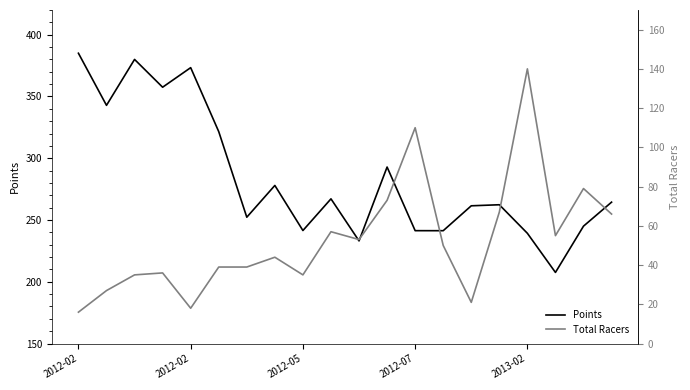

Which label corresponds to the smallest value in the chart?

2012-02